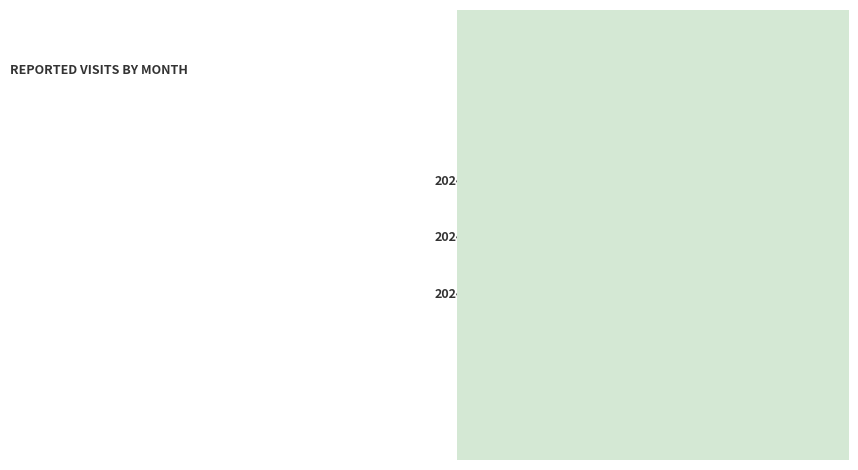

Do 2024-04 and 2024-05 together represent more than half of the pie?

No